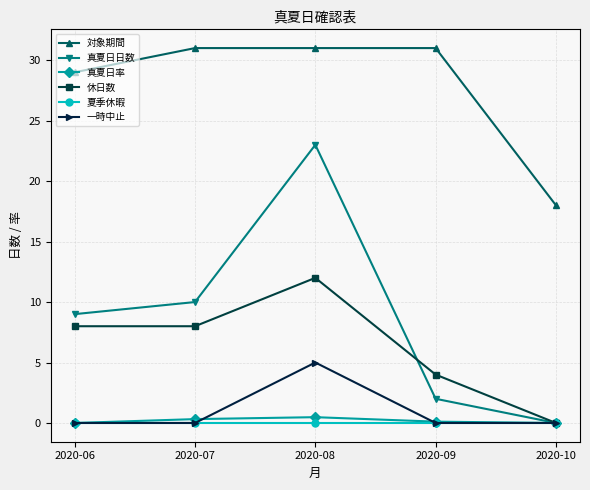

The 真夏日日数 series shows 15.4 at 2020-07. True or false?

False